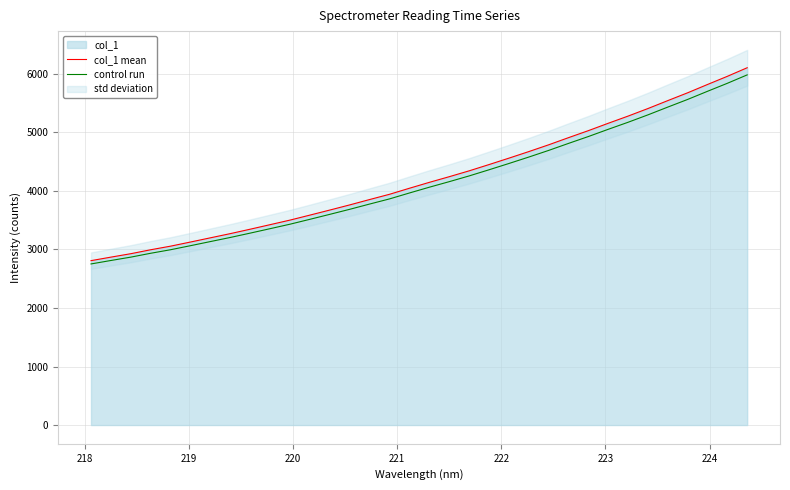

What is the lowest value of the col_1 mean series?

2808.7